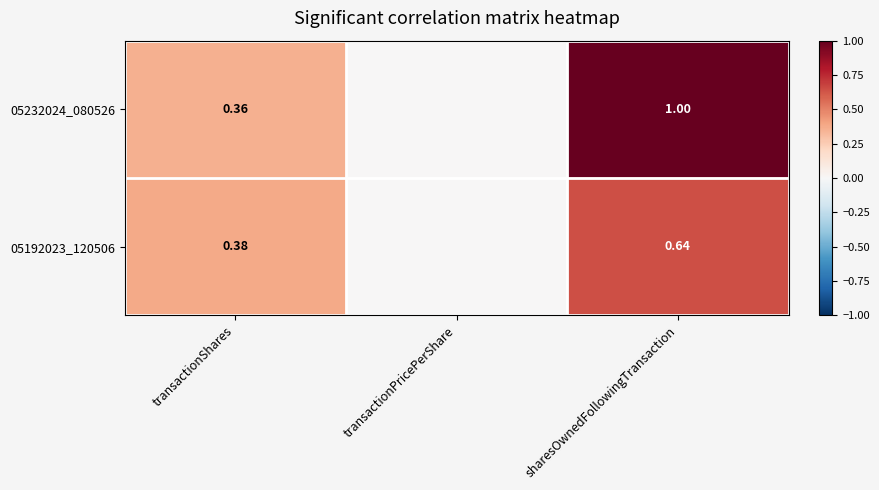

Which category has the highest value across all series?

sharesOwnedFollowingTransaction